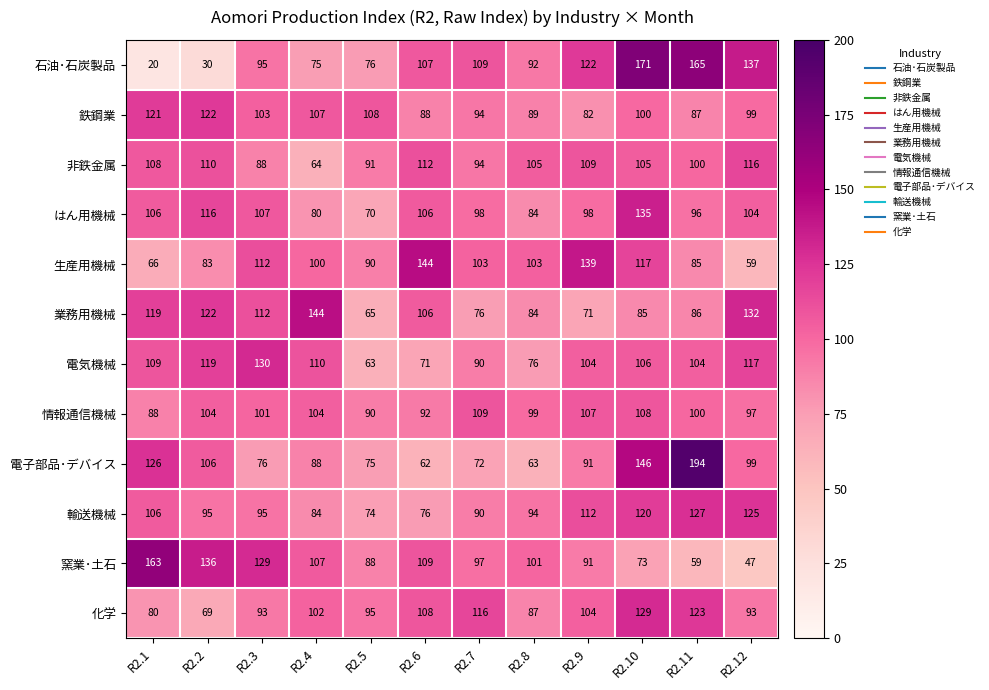

What is the maximum value shown in the chart?

194